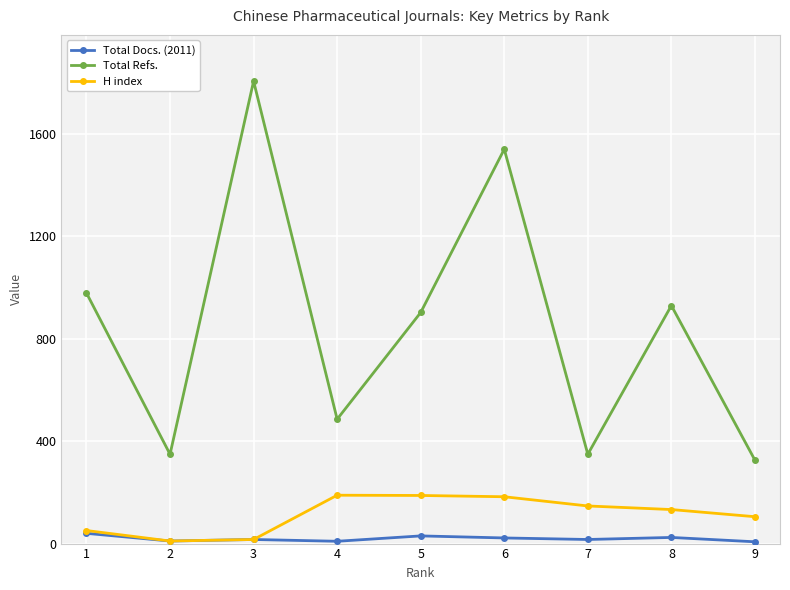

The Total Refs. series shows 575 at 5. True or false?

False